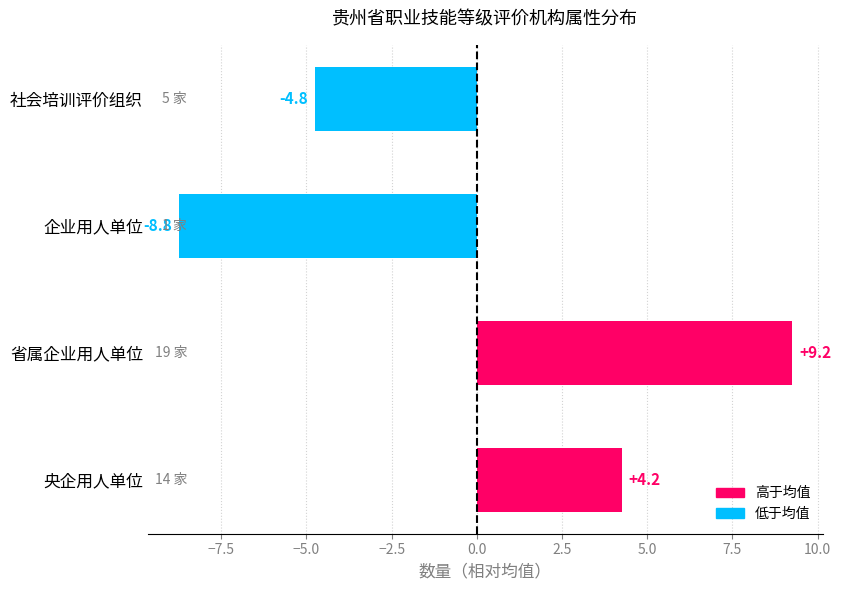

How many values are below 4?

2